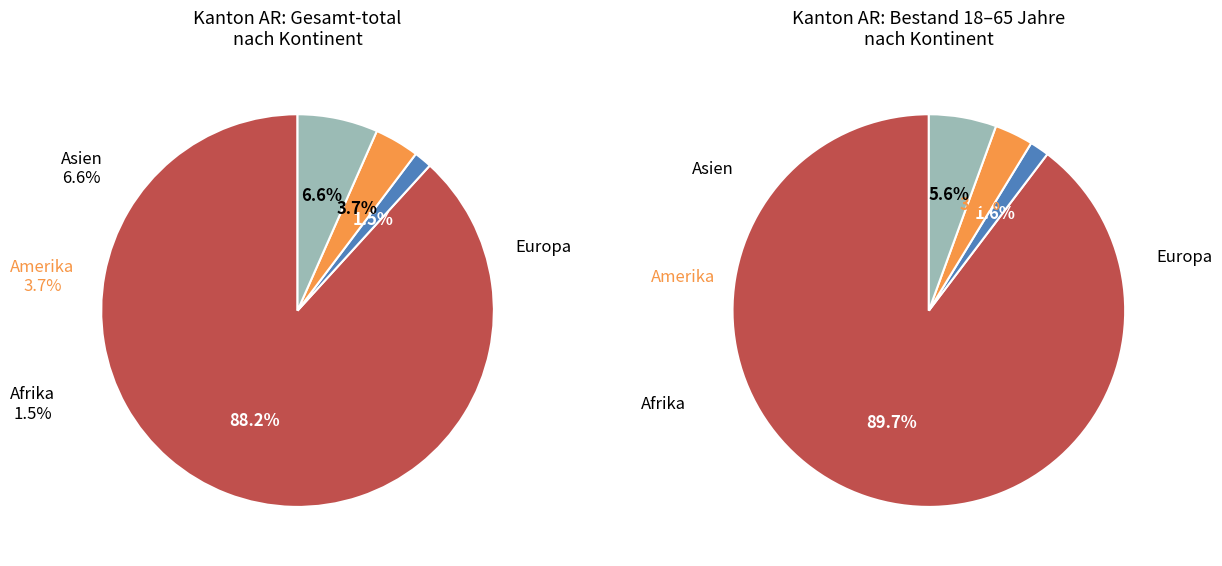

How much of the chart is everything except Amerika?

96.3%